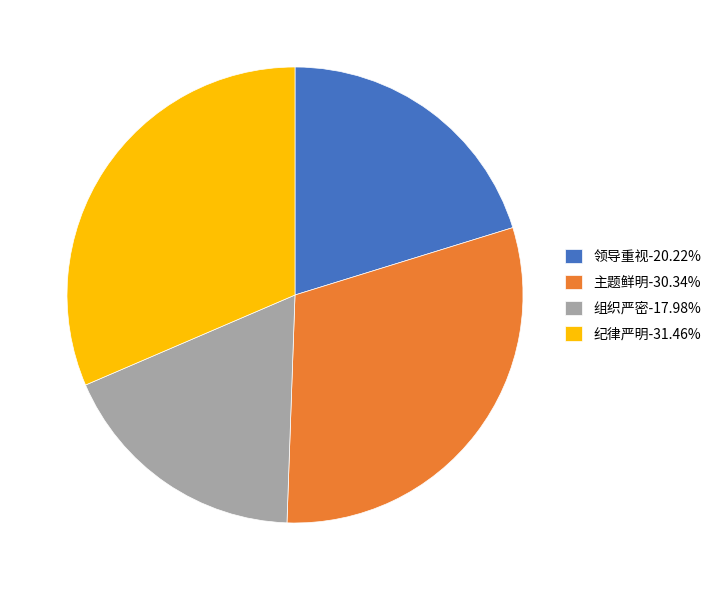

Does 领导重视 account for over 50% of the chart?

No